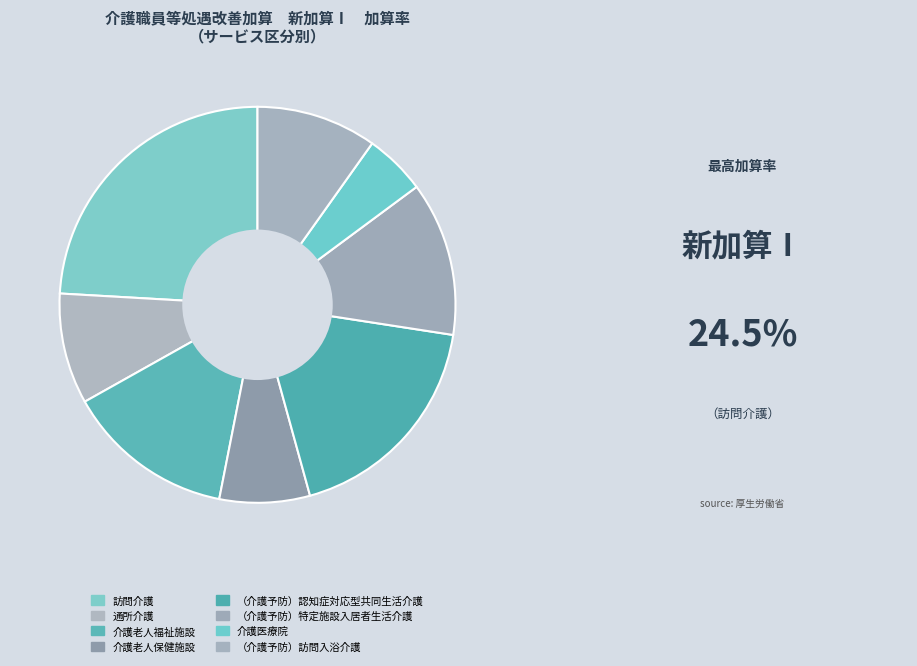

Which category has the smallest portion of the pie?

介護医療院